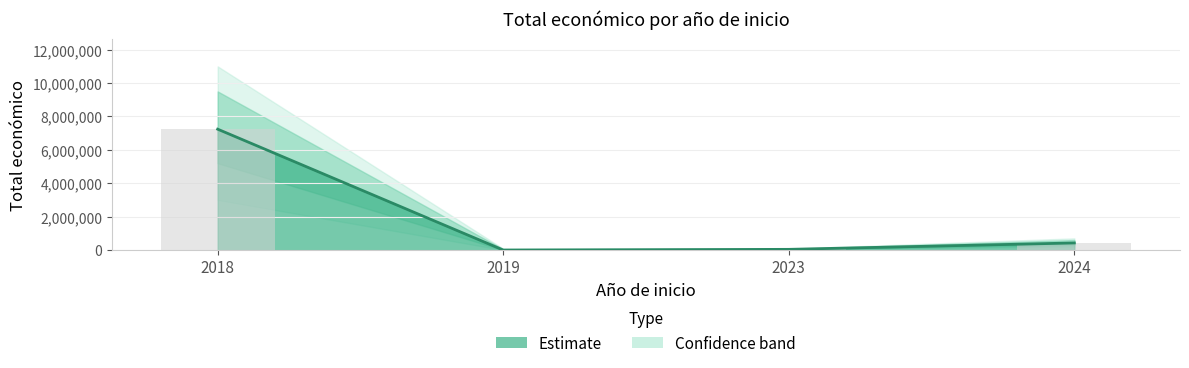

What is the change in value from 2019 to 2024?

+424720